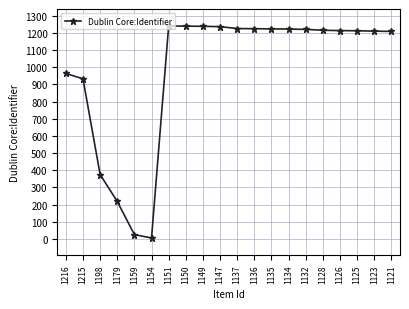

What is the maximum value shown in the chart?

1241